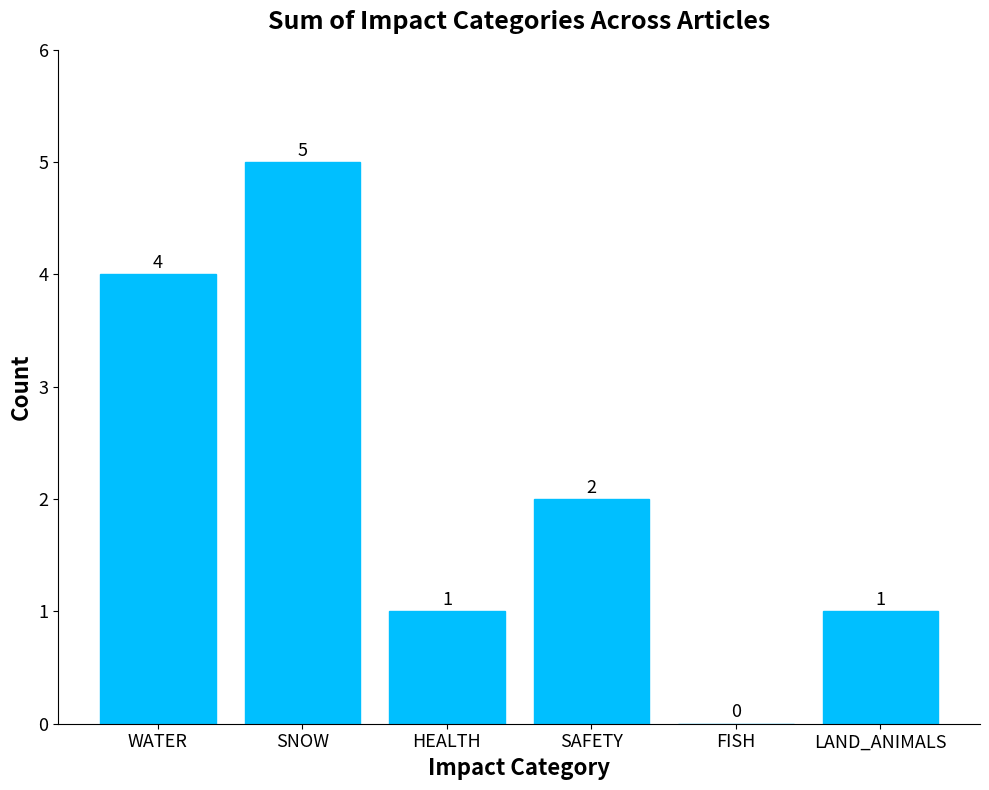

Are the bars horizontal?

No